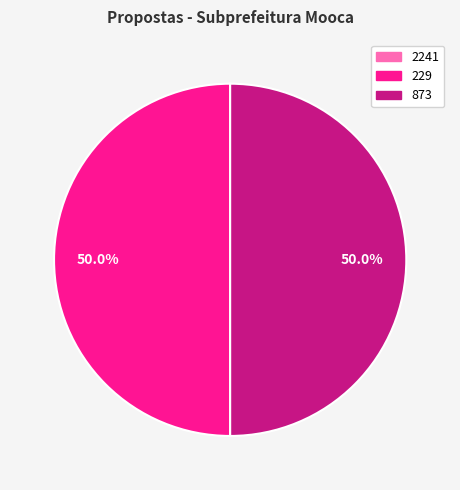

How much of the chart is everything except 873?

50.0%